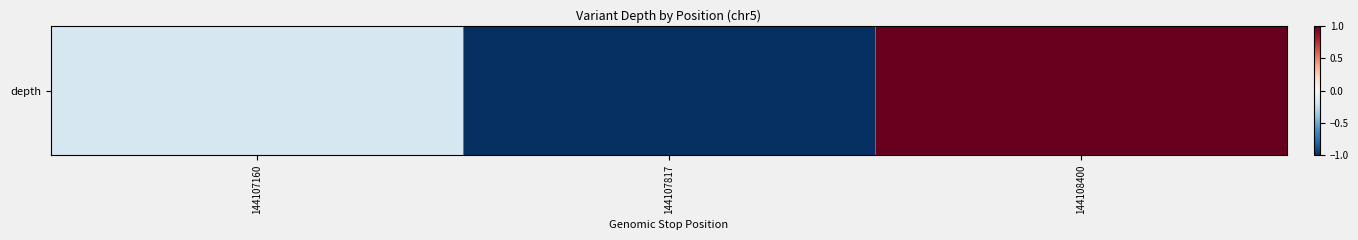

How many values are above zero?

1